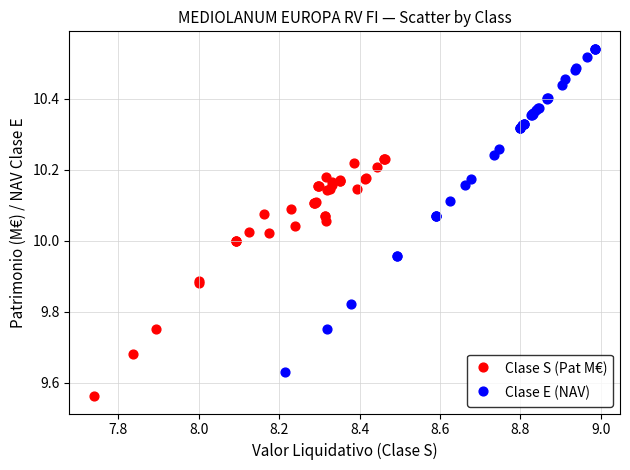

Which series reaches the minimum Y coordinate?

Clase S (Pat M€)